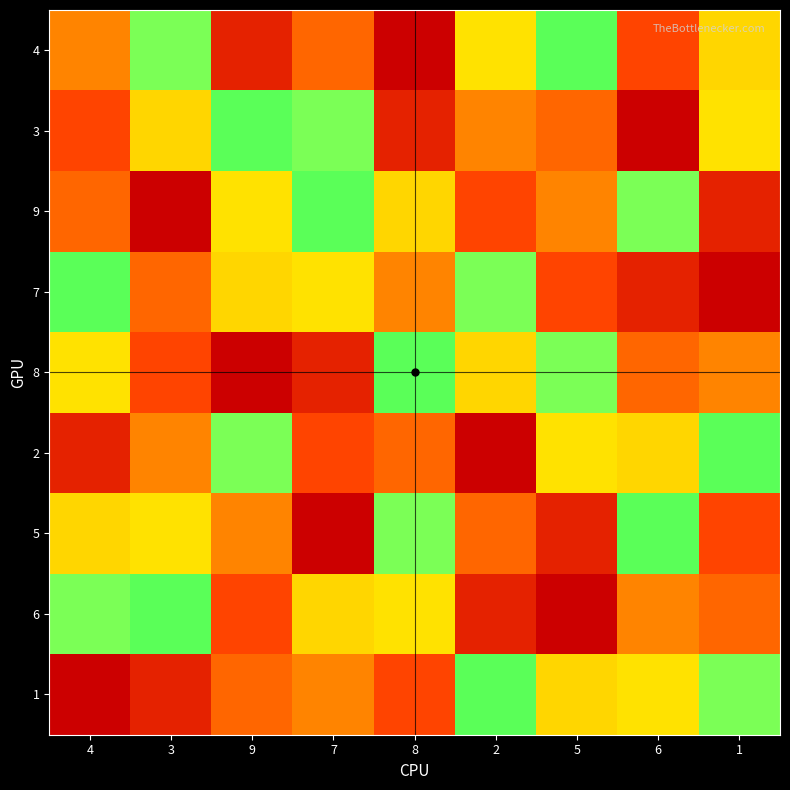

At which category is the sum across all series the highest?

4